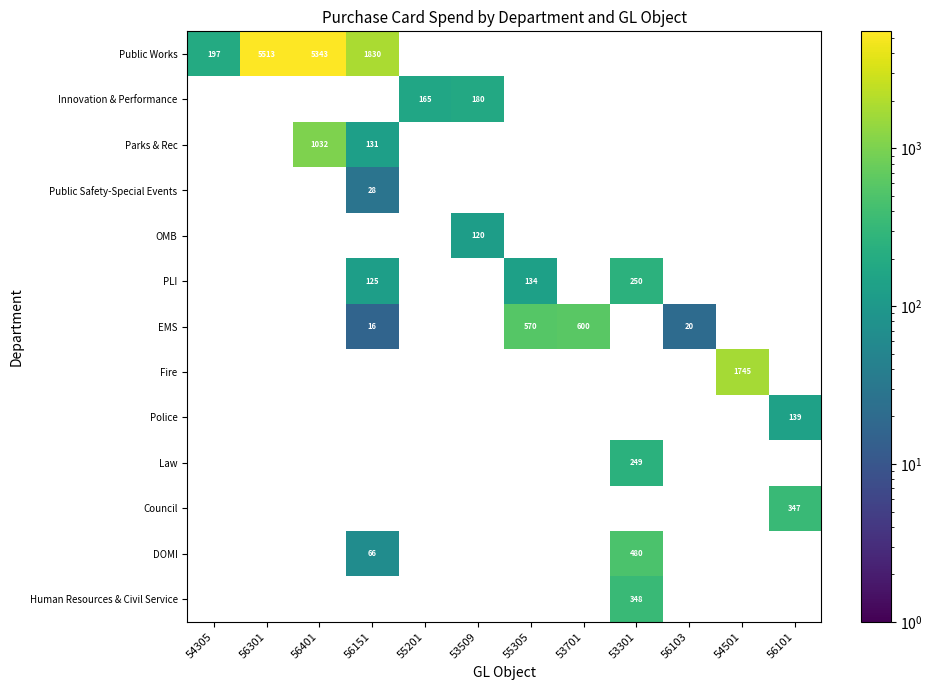

Which series has the largest range (max minus min)?

Public Works